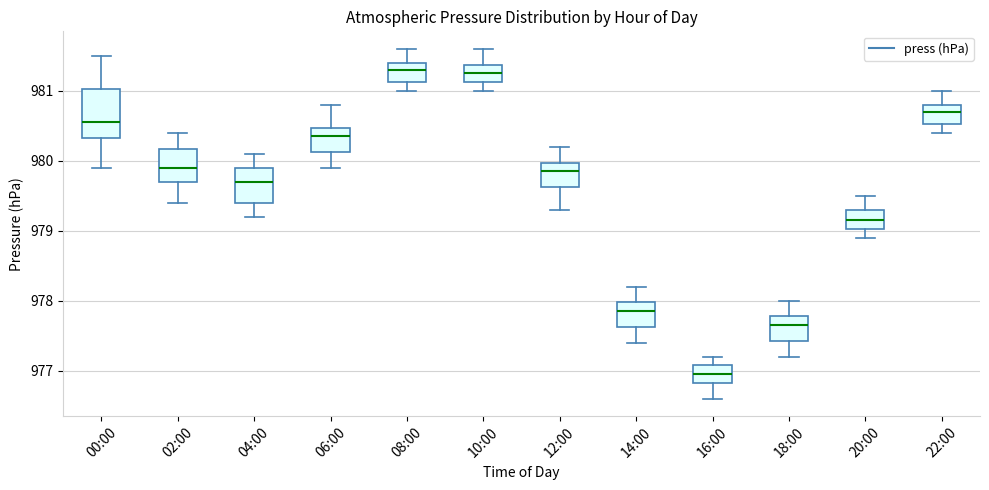

Where is the upper edge of the box for 08:00 on the y-axis? The values are not printed on the chart, so give them approximately, as read against the axis.

981.4